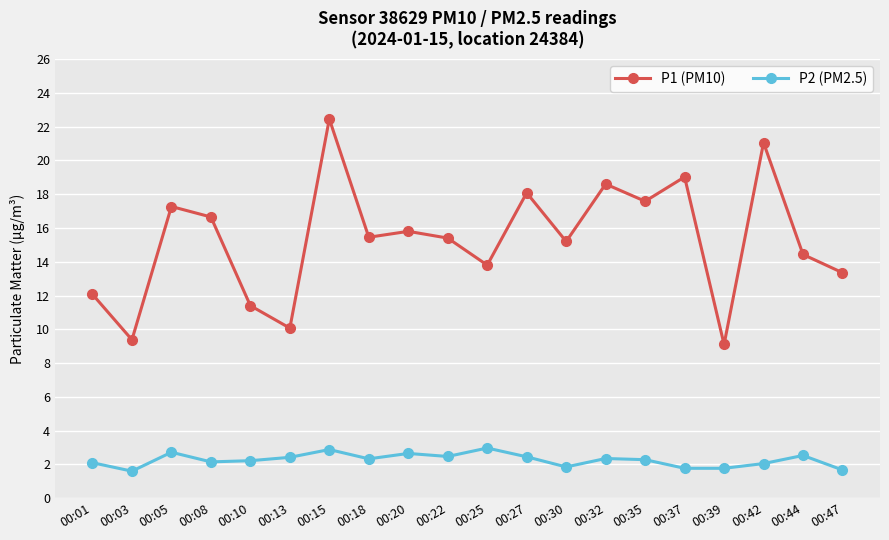

True or false: P1 (PM10) and P2 (PM2.5) intersect in this chart.

False